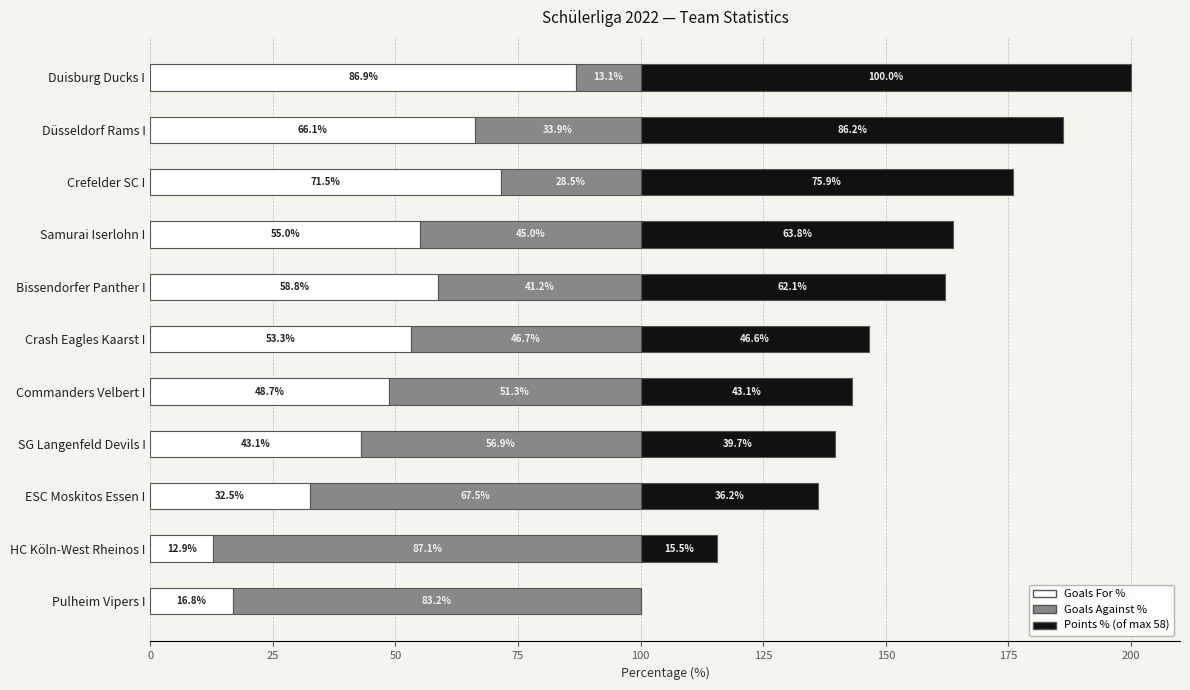

What is the total value across all series at Pulheim Vipers I?

100.0